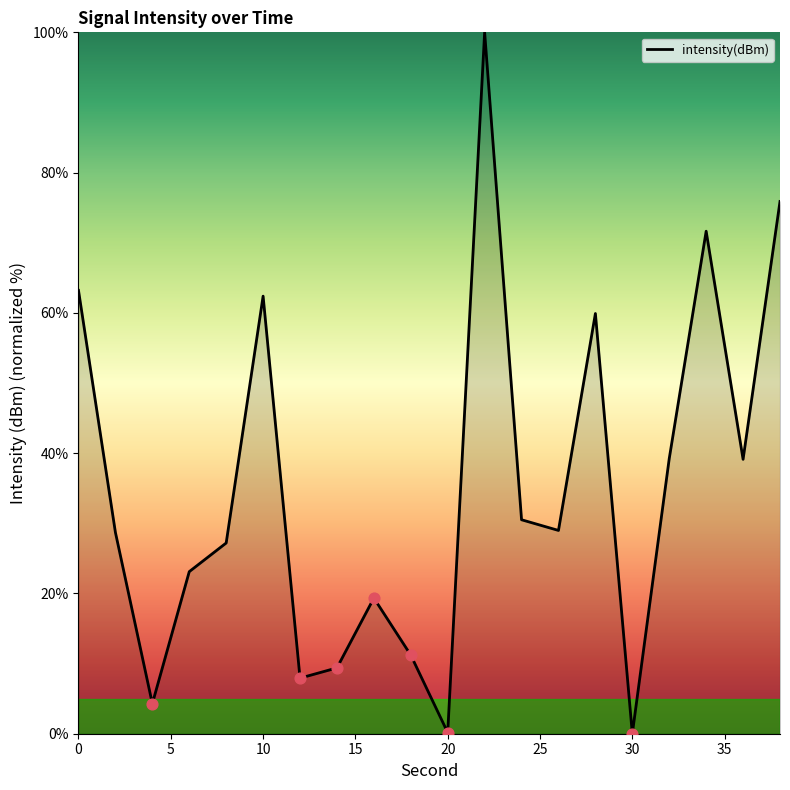

What is the greatest value displayed?

100.0